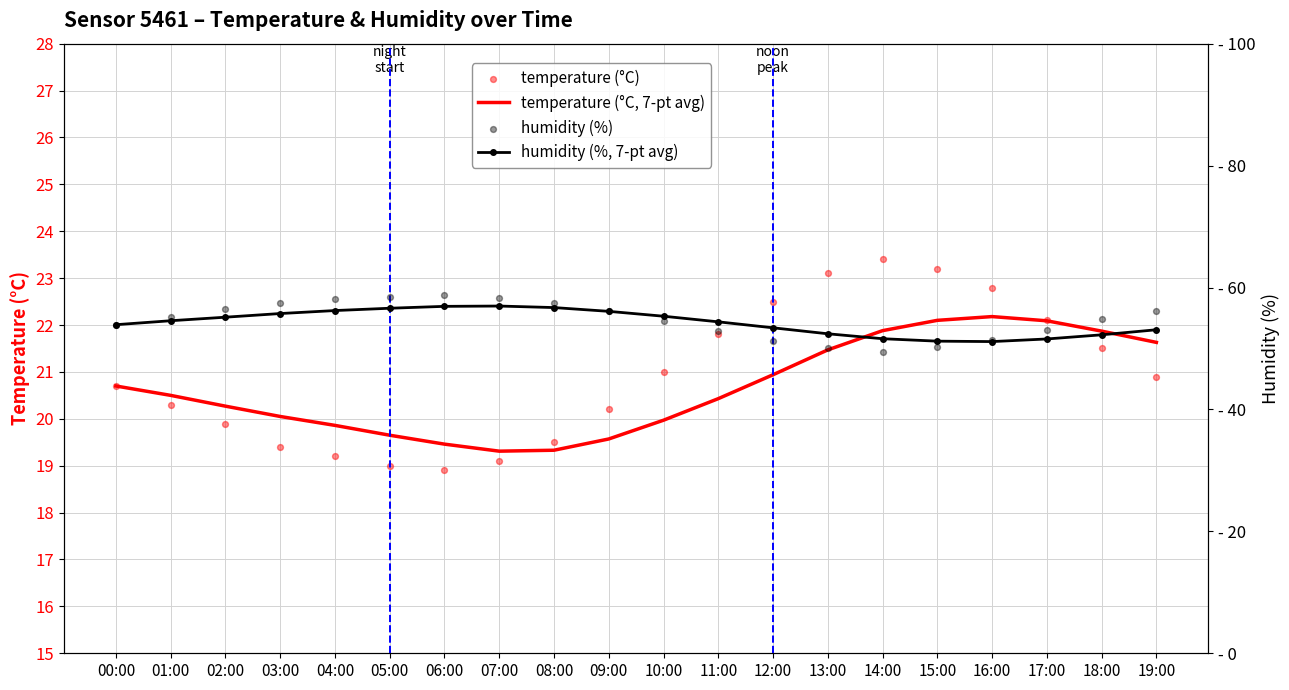

Which series has the largest Y range (max minus min)?

humidity (%)